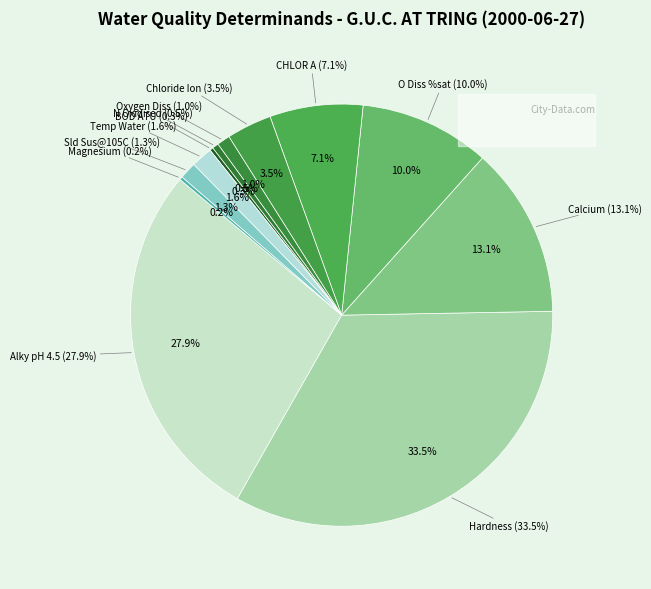

How many segments does this pie chart have?

12